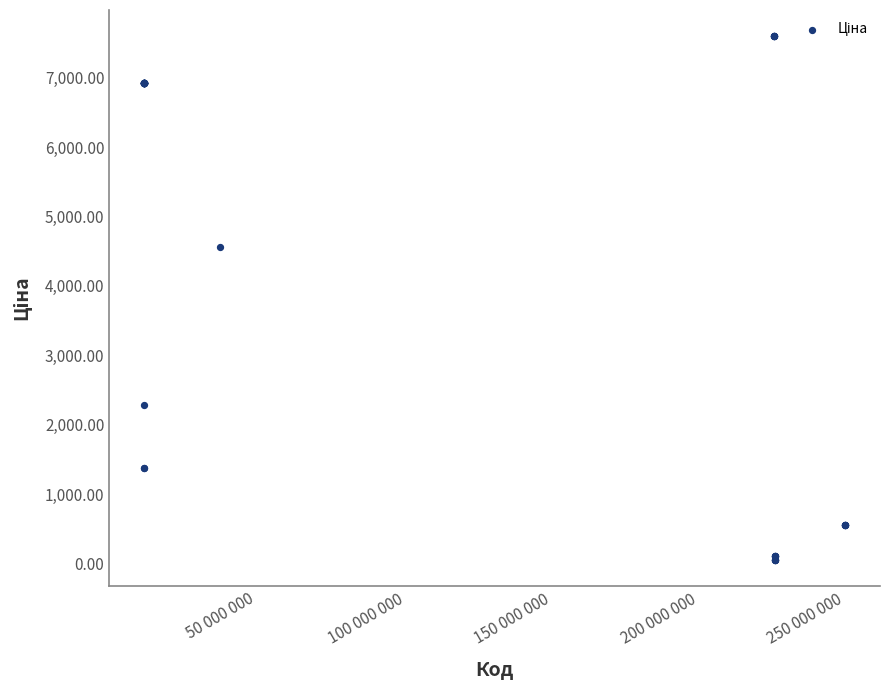

What Y value in the scatter plot is closest to 3826?

4561.9